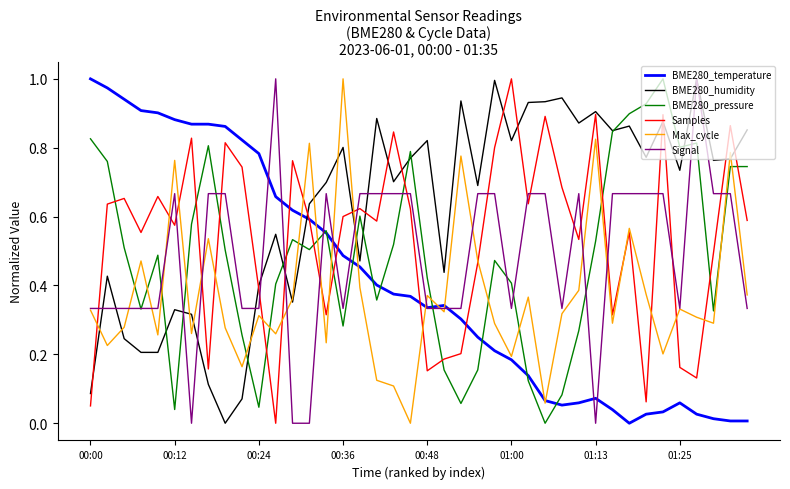

Does the chart have visible grid lines?

No